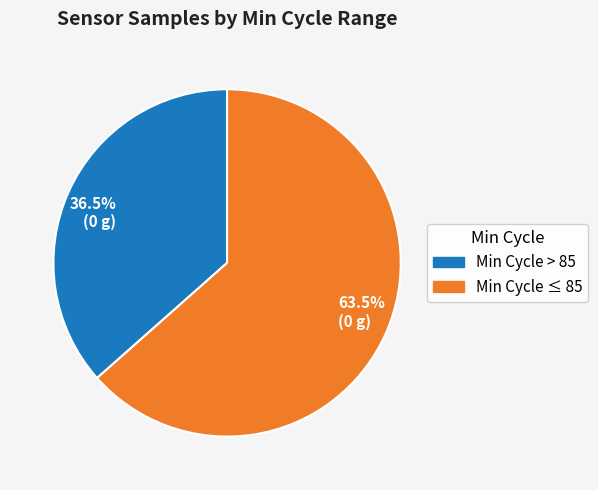

How many segments does this pie chart have?

2